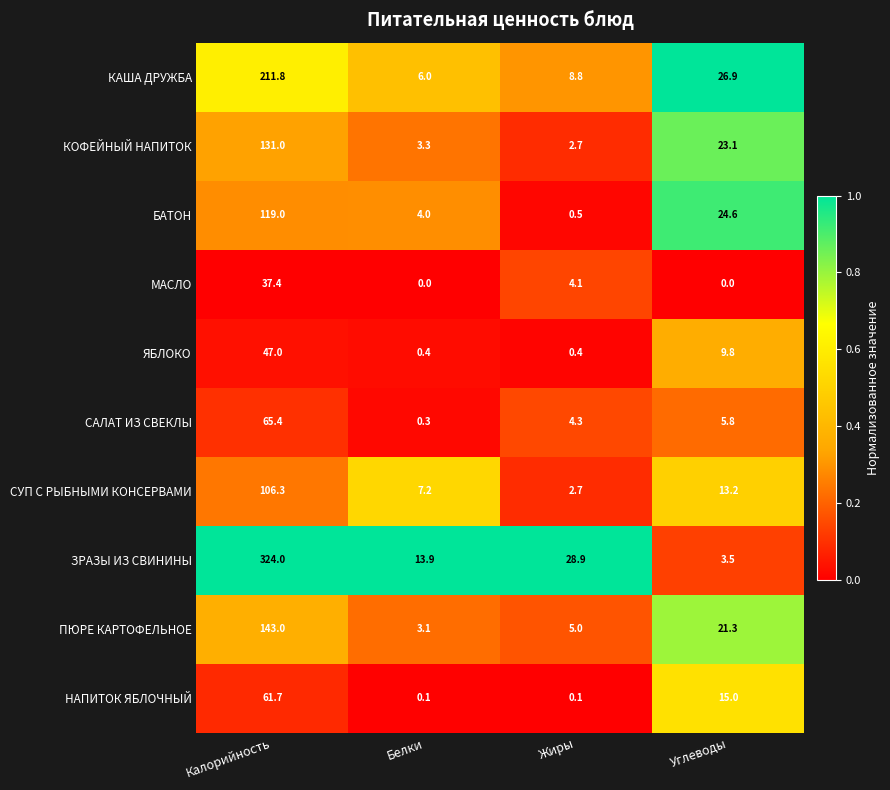

What is the spread (max minus min) of values at Углеводы?

26.9